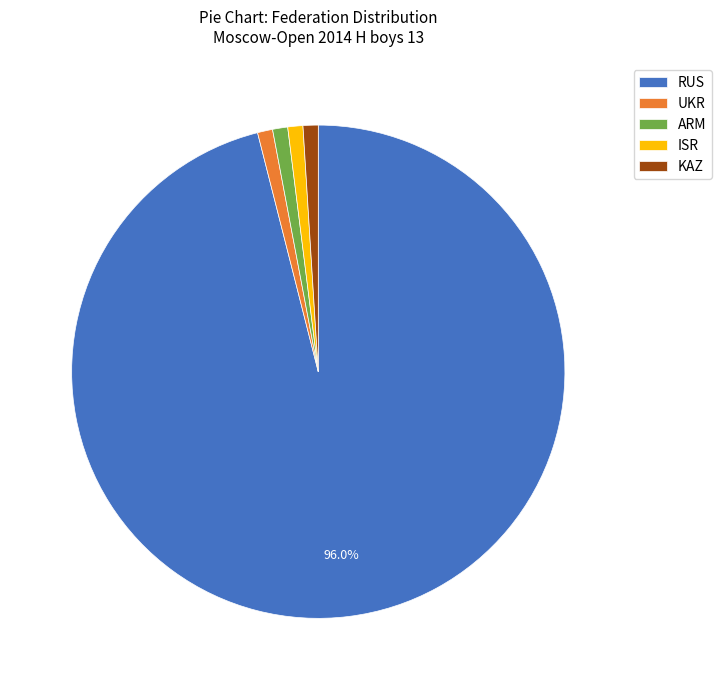

True or false: ISR accounts for 1% of the total.

True